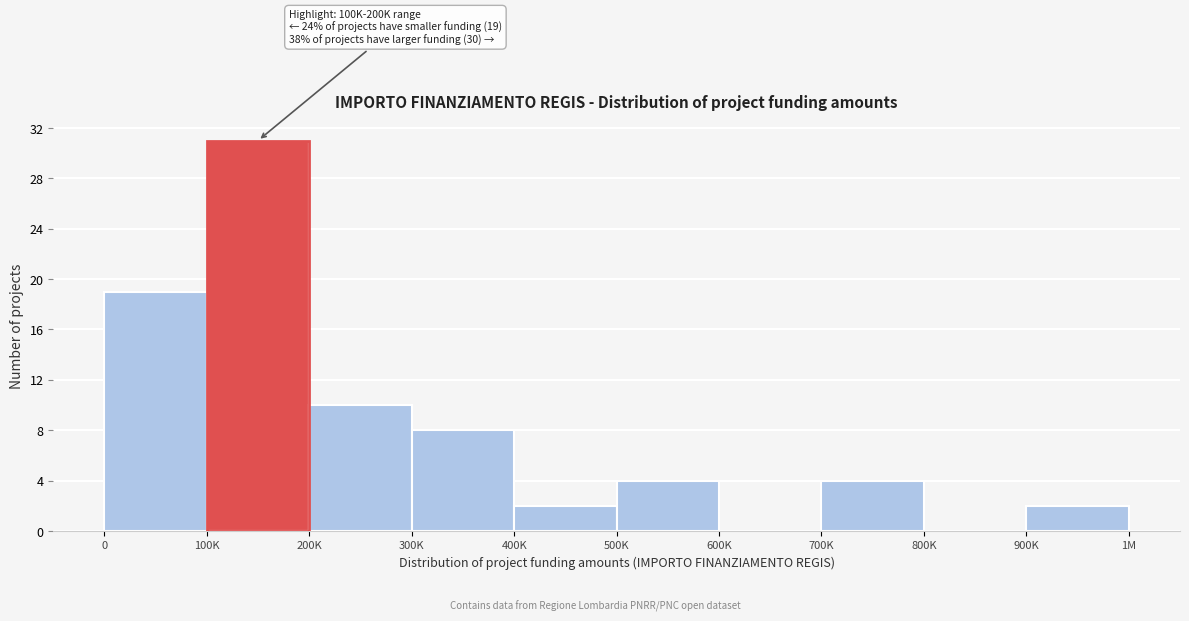

Reading right to left, what are all the values shown in this chart?

900K=2	800K=0	700K=4	600K=0	500K=4	400K=2	300K=8	200K=10	100K=31	0=19